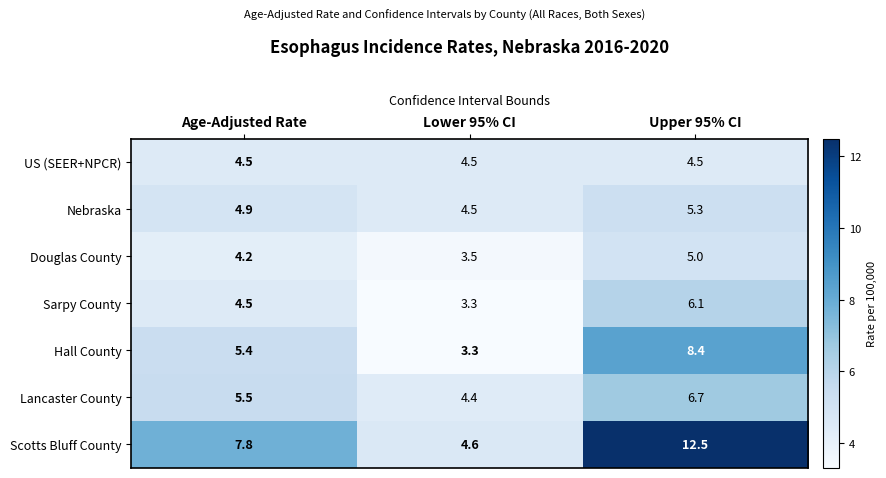

What is the total value across all series at Lower 95% CI?

28.1